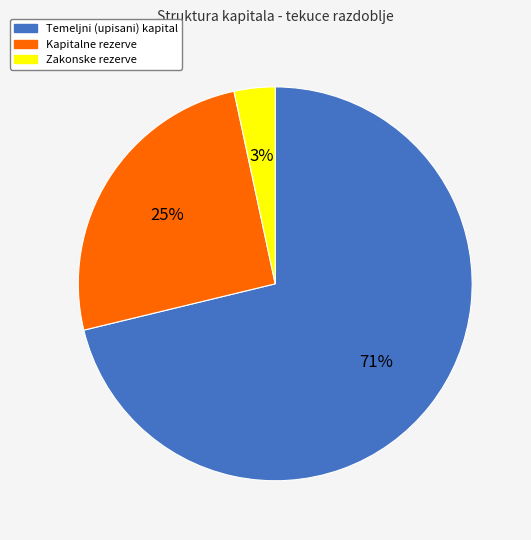

The Kapitalne rezerve slice represents 25% of the pie. True or false?

True